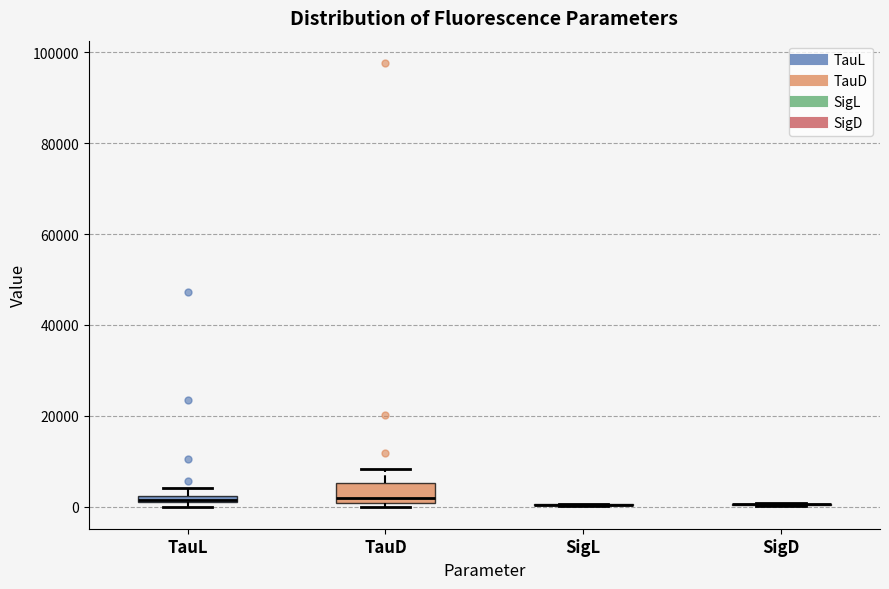

Where does the upper whisker of the box for TauD end on the y-axis? The values are not printed on the chart, so give them approximately, as read against the axis.

8000